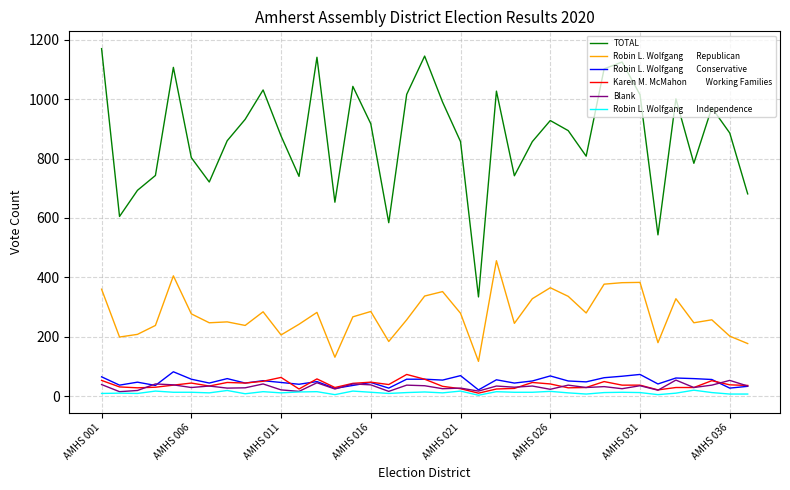

What is the maximum value shown in the chart?

1170